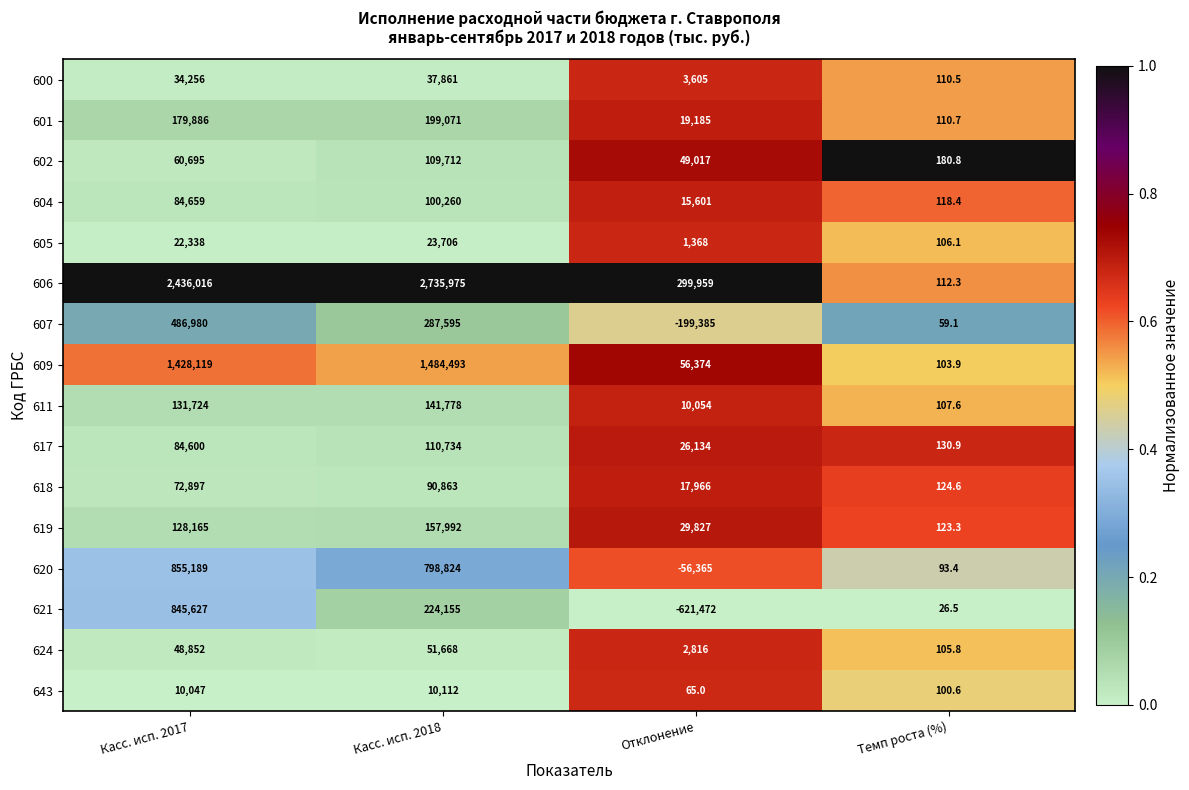

At Отклонение, list the series in order from smallest to largest.

621, 607, 620, 643, 605, 624, 600, 611, 604, 618, 601, 617, 619, 602, 609, 606